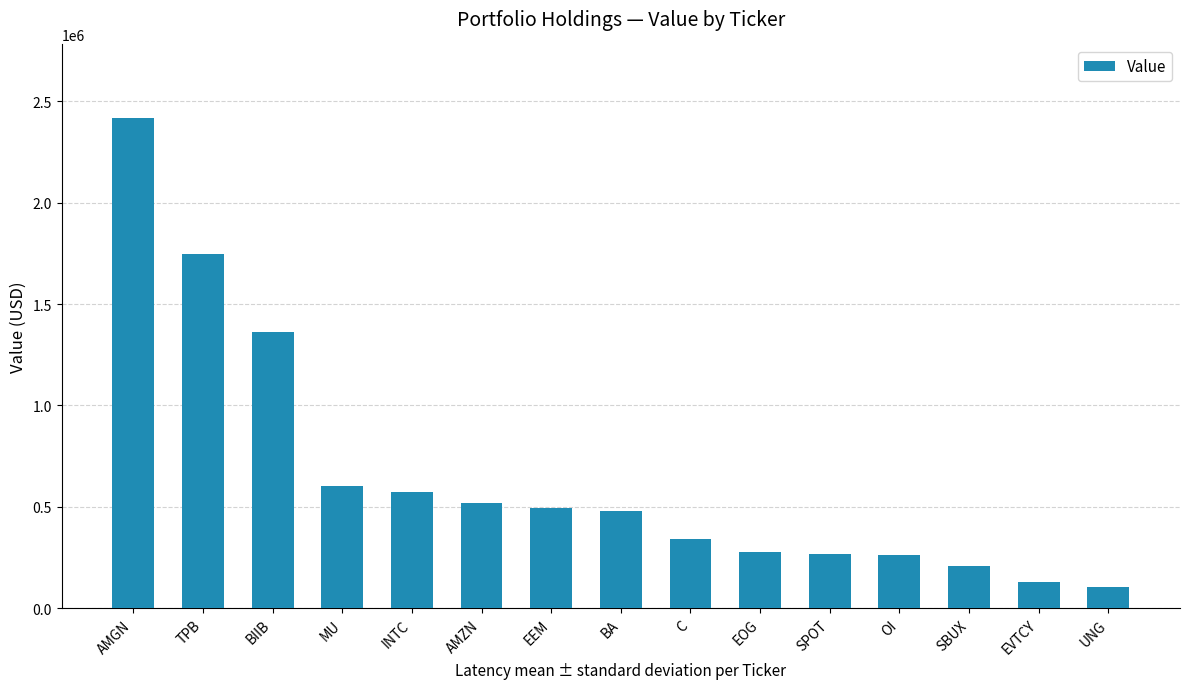

Does the chart contain any negative values?

No